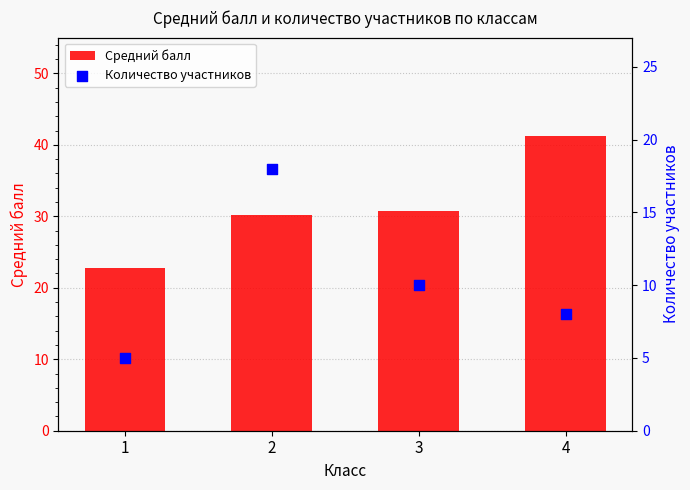

What are all the series names shown in the legend?

Средний балл, Количество участников